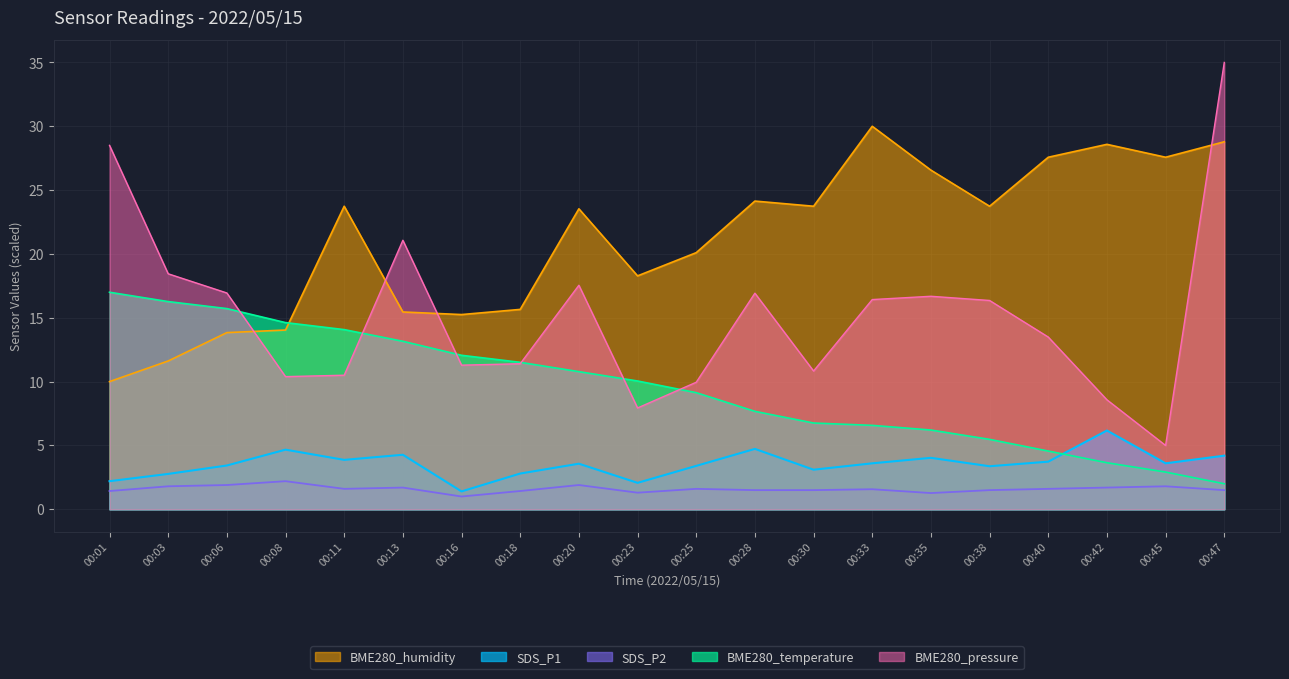

Which series has the largest range (max minus min)?

BME280_pressure